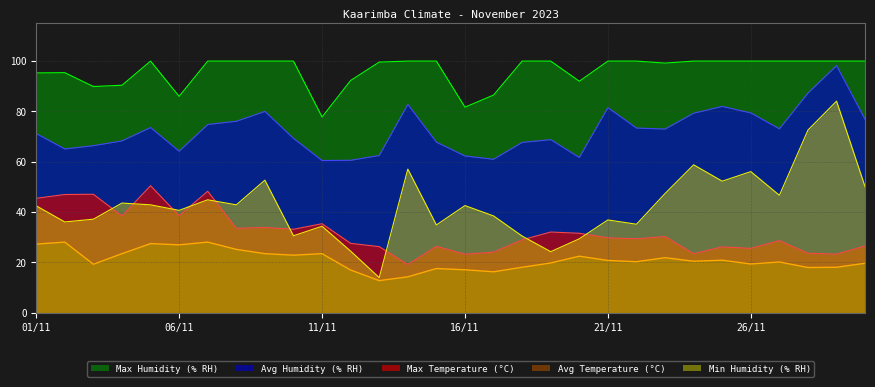

Which has a higher value, 27/11 or 25/11?

25/11